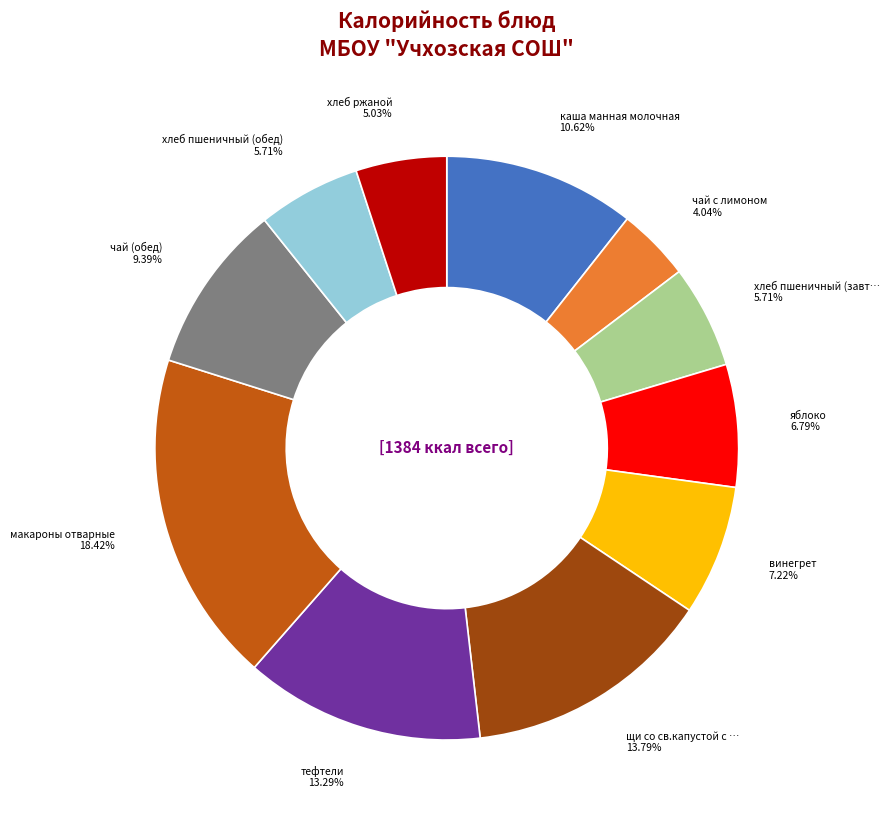

Is there any slice that represents more than half of the pie?

No